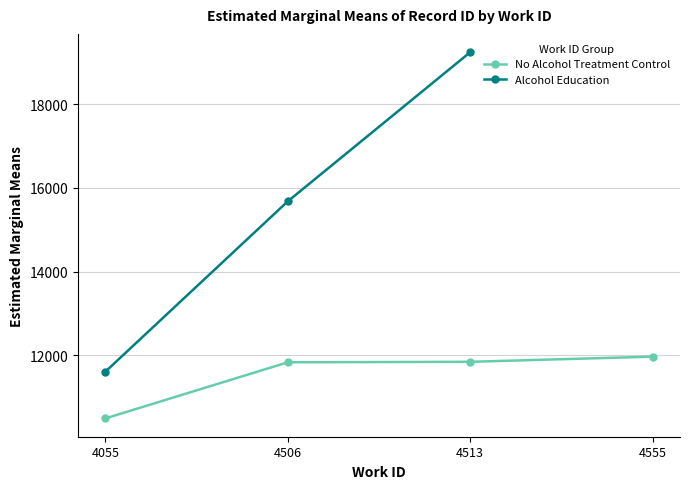

The value of No Alcohol Treatment Control at 4506 is 11837.0. True or false?

True